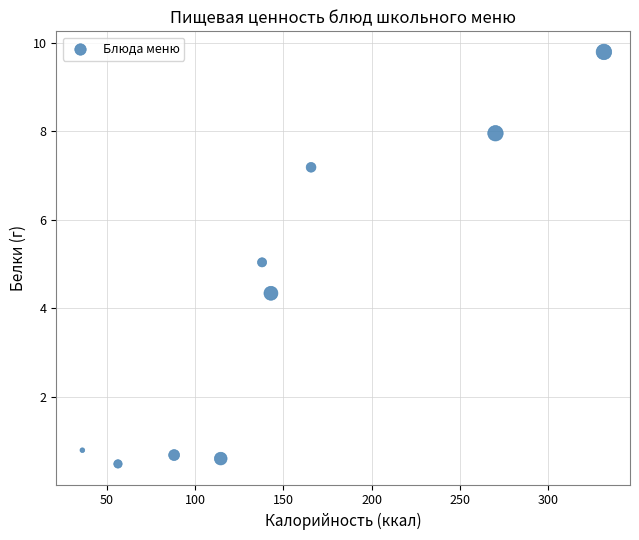

What is the range of X values (max minus min)?

295.3